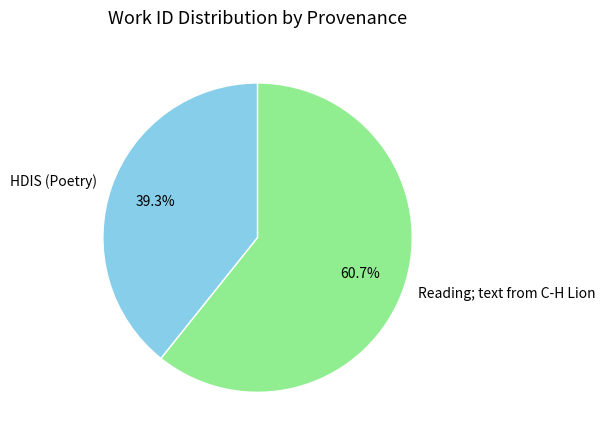

What is the smallest slice in the pie chart?

HDIS (Poetry)